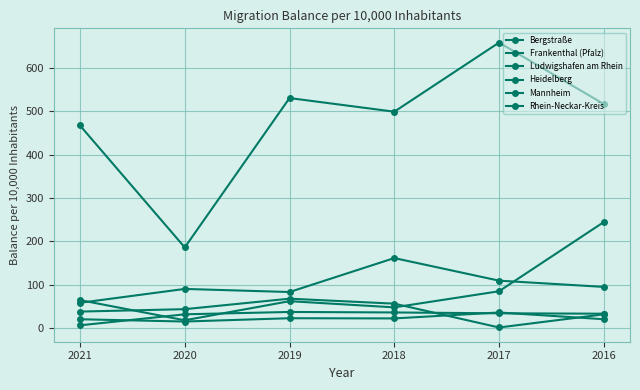

How many series are shown in this chart?

6